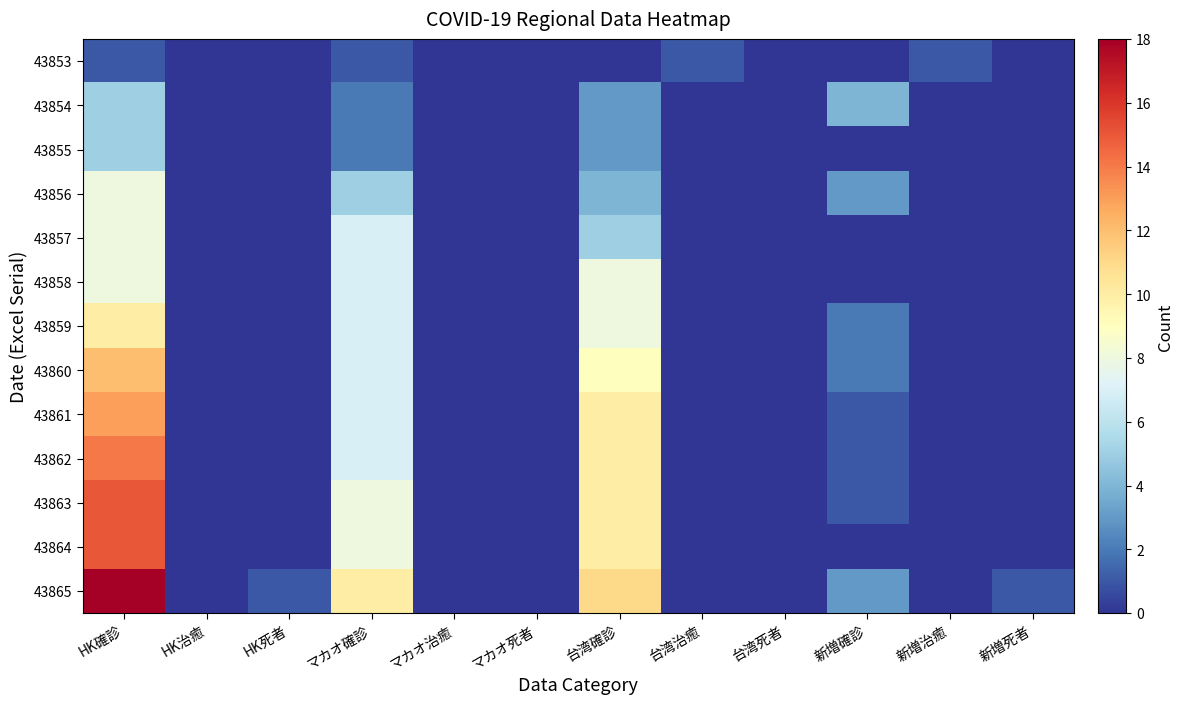

List the series in order of their peak value, highest first.

43865, 43863, 43864, 43862, 43861, 43860, 43859, 43856, 43857, 43858, 43854, 43855, 43853